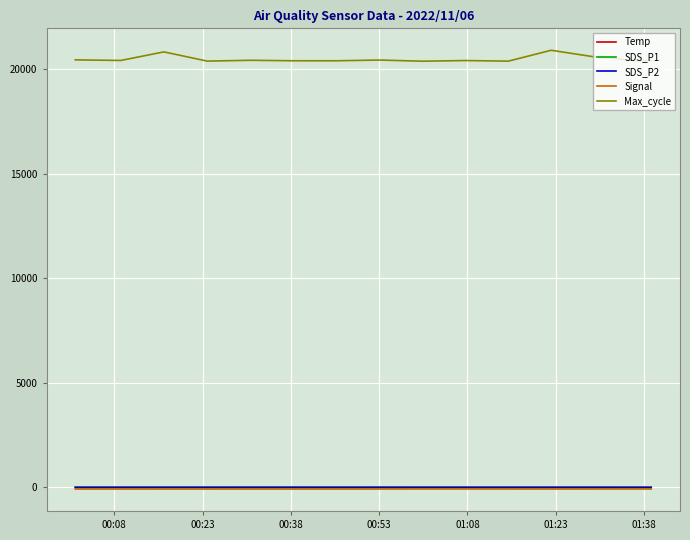

True or false: SDS_P2 and Max_cycle cross at least once.

False